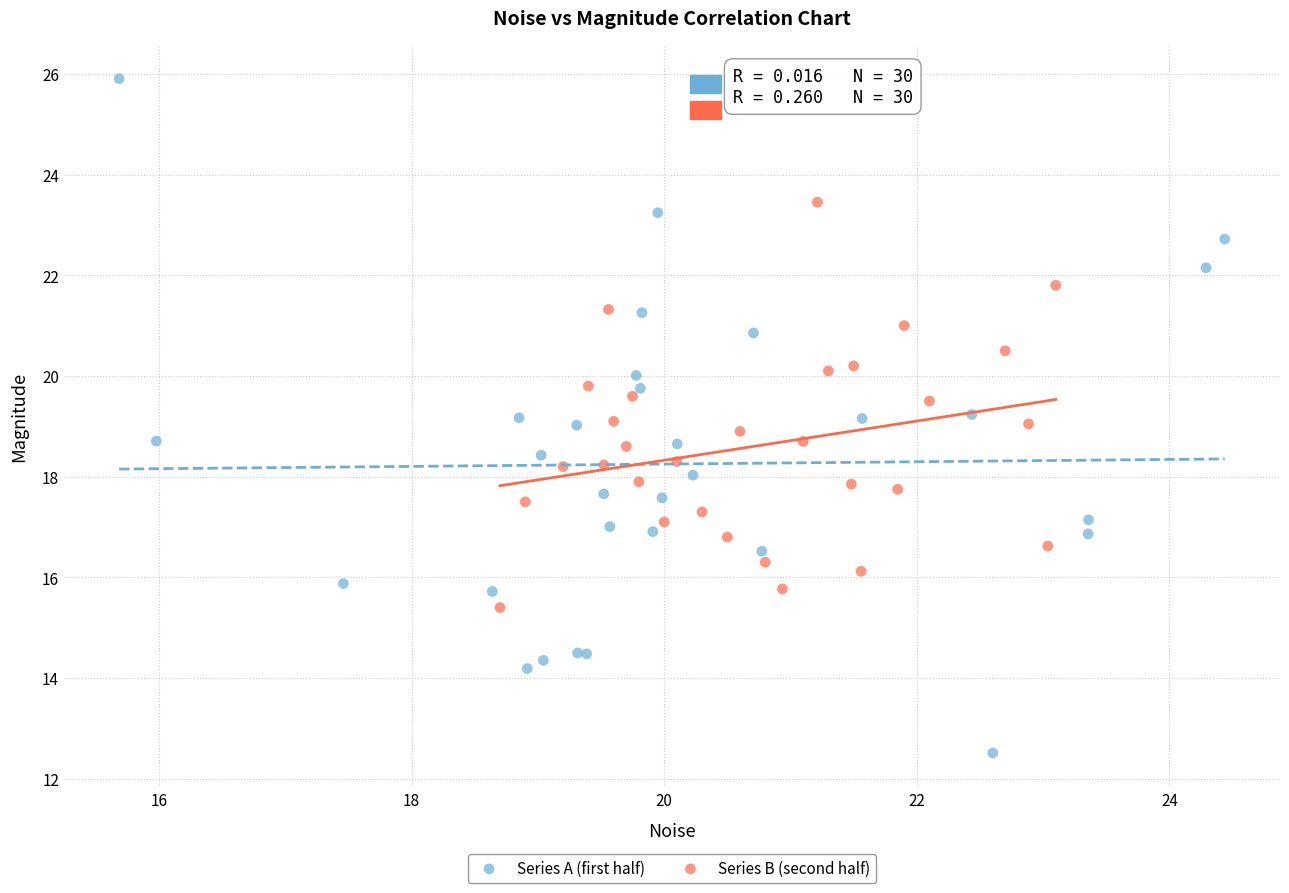

Which series has the widest spread of Y values?

Series A (first half)